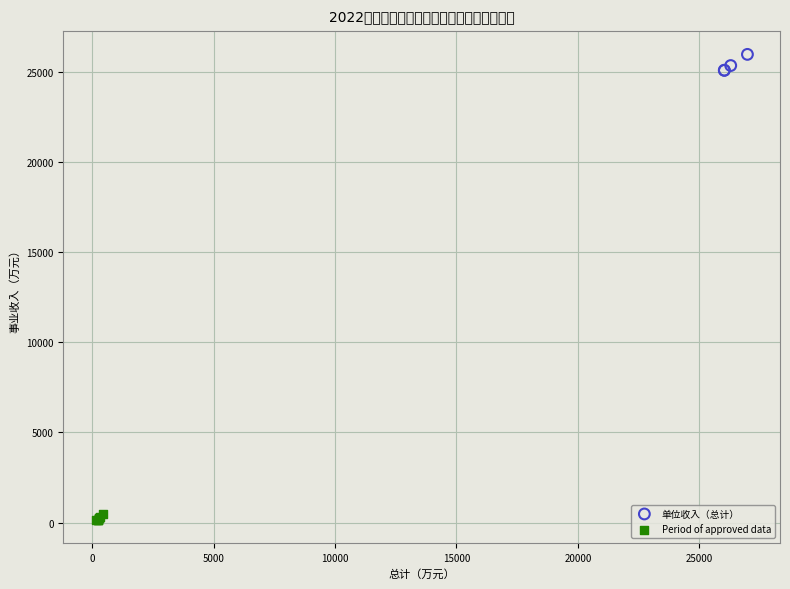

Which series contains the highest Y value?

单位收入（总计）